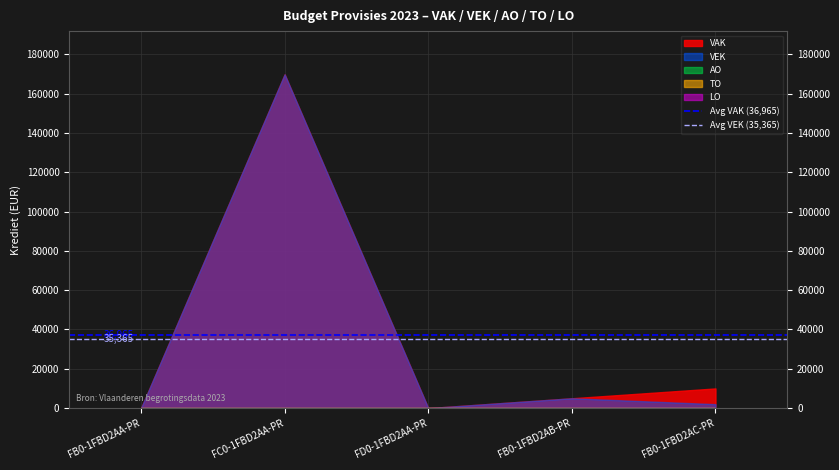

Is the value of Avg VEK (35,365) at FC0-1FBD2AA-PR greater than the value of Avg VAK (36,965) at FC0-1FBD2AA-PR?

No